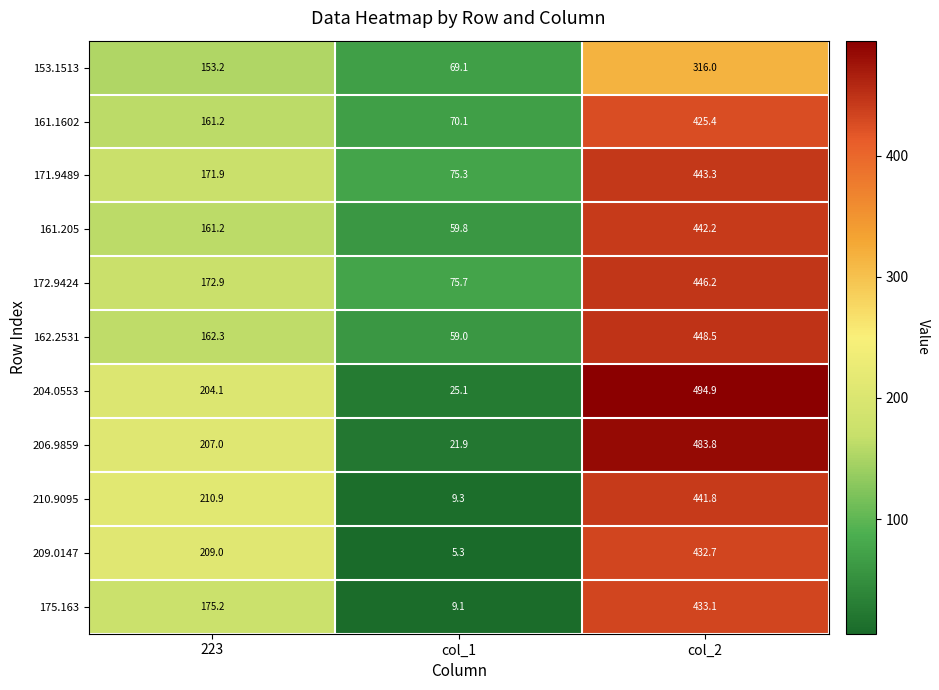

List the series in order of their peak value, highest first.

204.0553, 206.9859, 162.2531, 172.9424, 171.9489, 161.205, 210.9095, 175.163, 209.0147, 161.1602, 153.1513